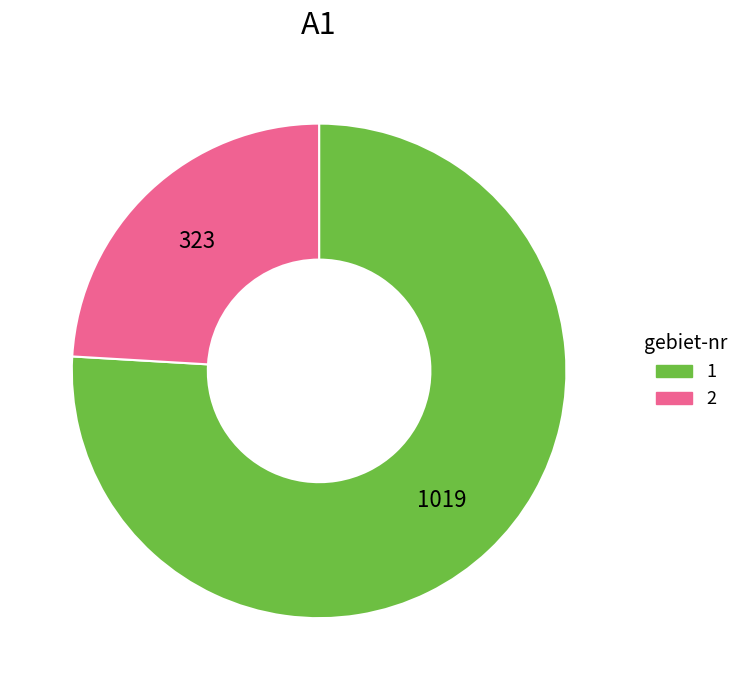

Is there a majority slice in this chart?

Yes